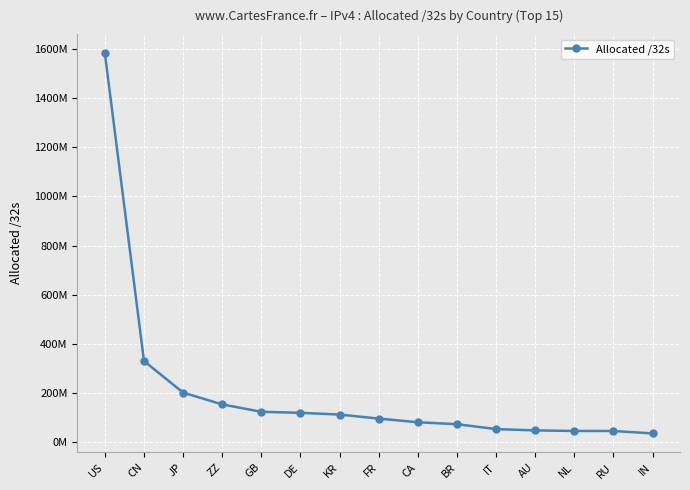

Does the chart have visible grid lines?

Yes